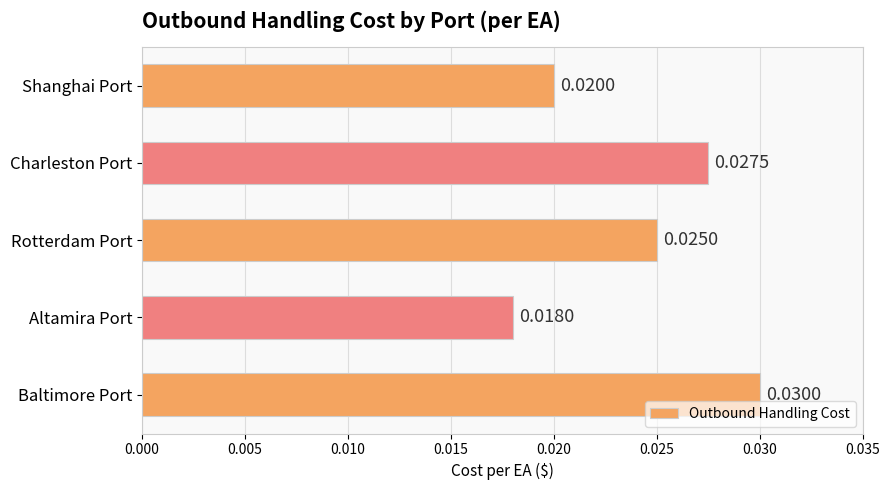

Which has a higher value, Shanghai Port or Charleston Port?

Charleston Port